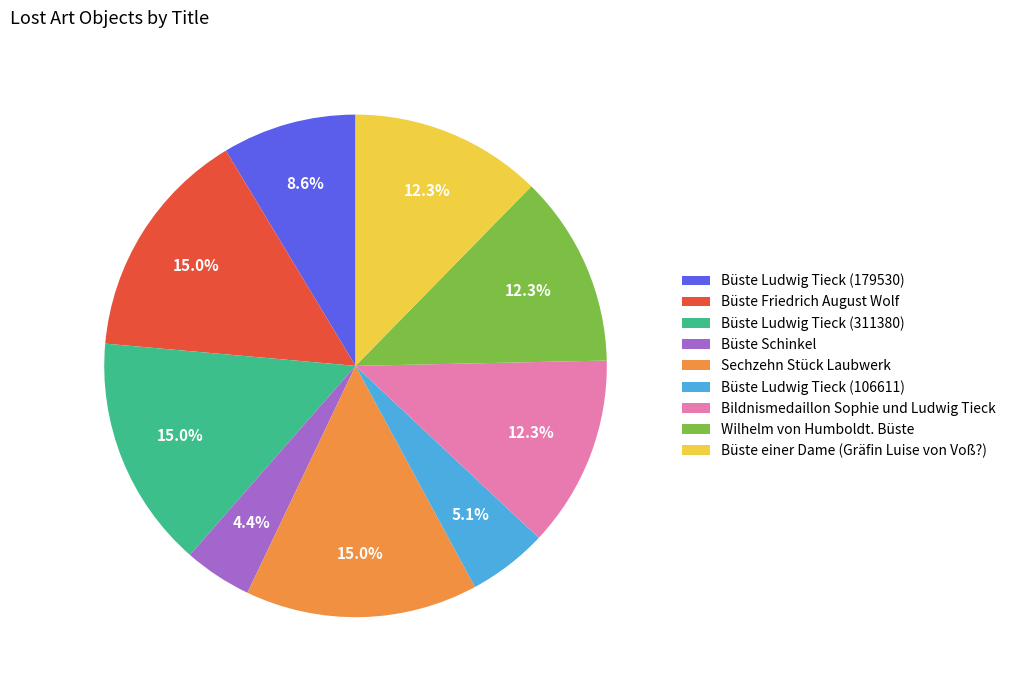

How many segments does this pie chart have?

9